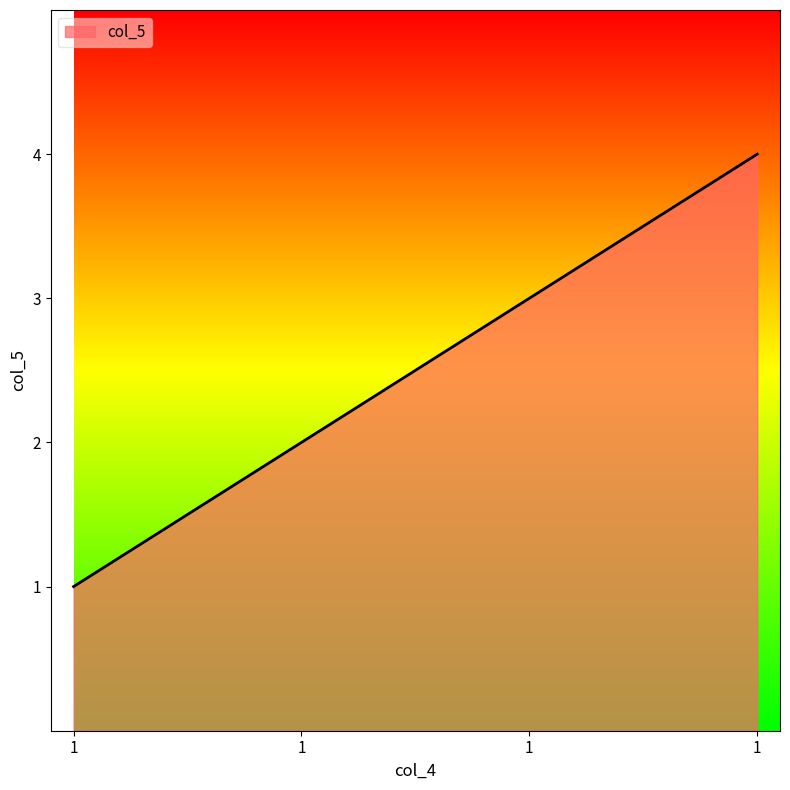

True or false: the data shows 2 at 1.

False